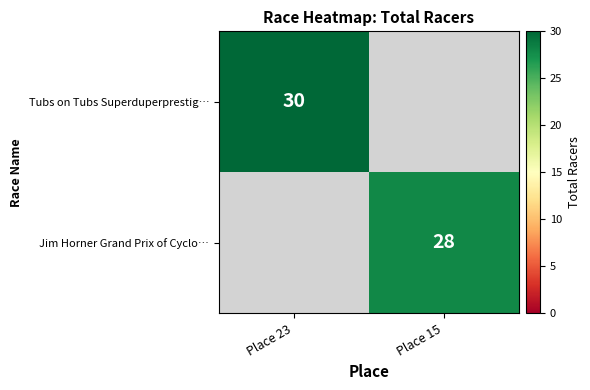

The Jim Horner Grand Prix of Cyclo… series shows 7.8 at Place 15. True or false?

False